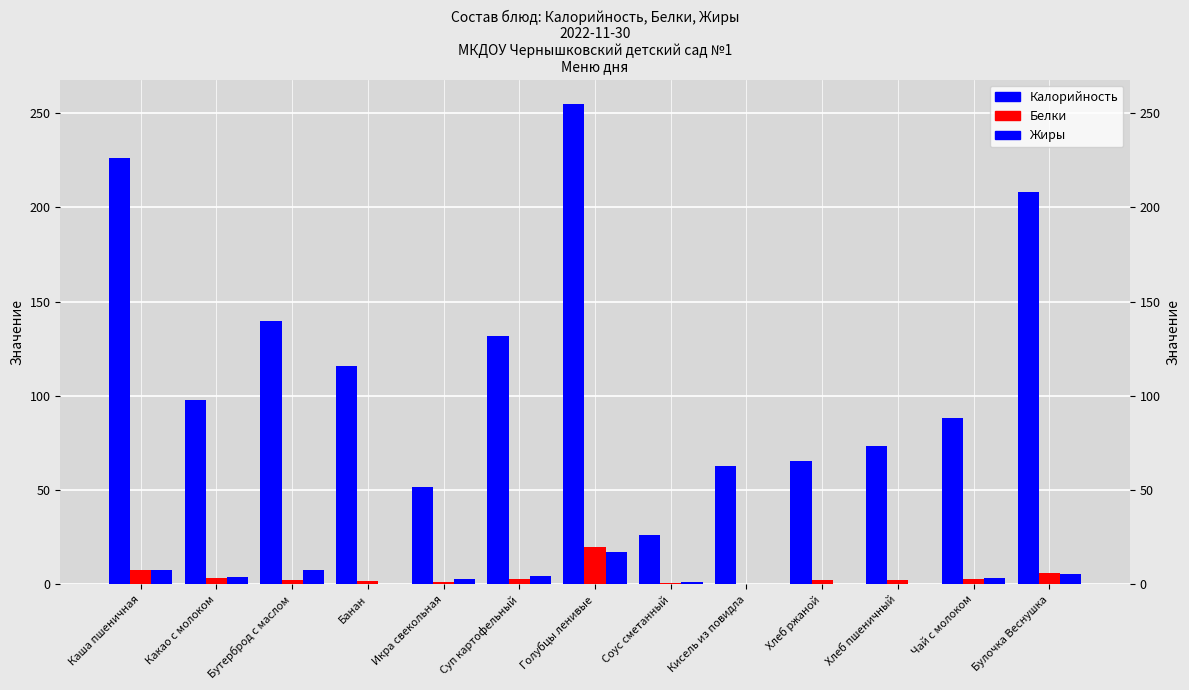

How many distinct data groups are displayed?

3